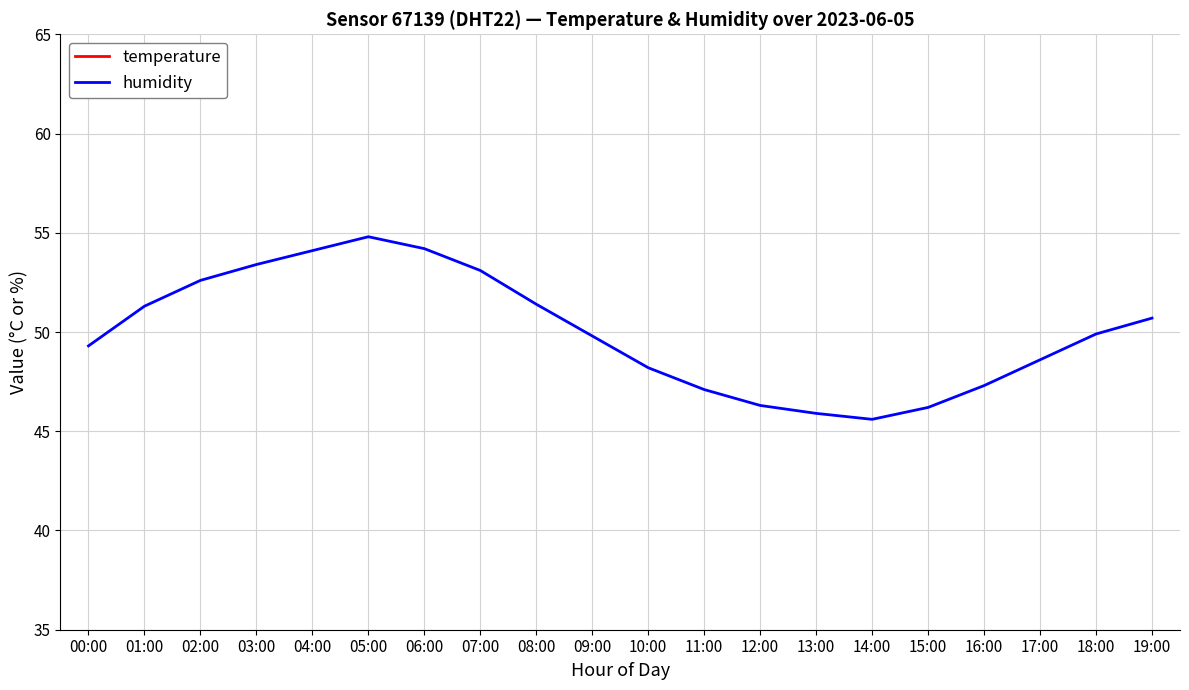

At 06:00, list the series in order from smallest to largest.

temperature, humidity